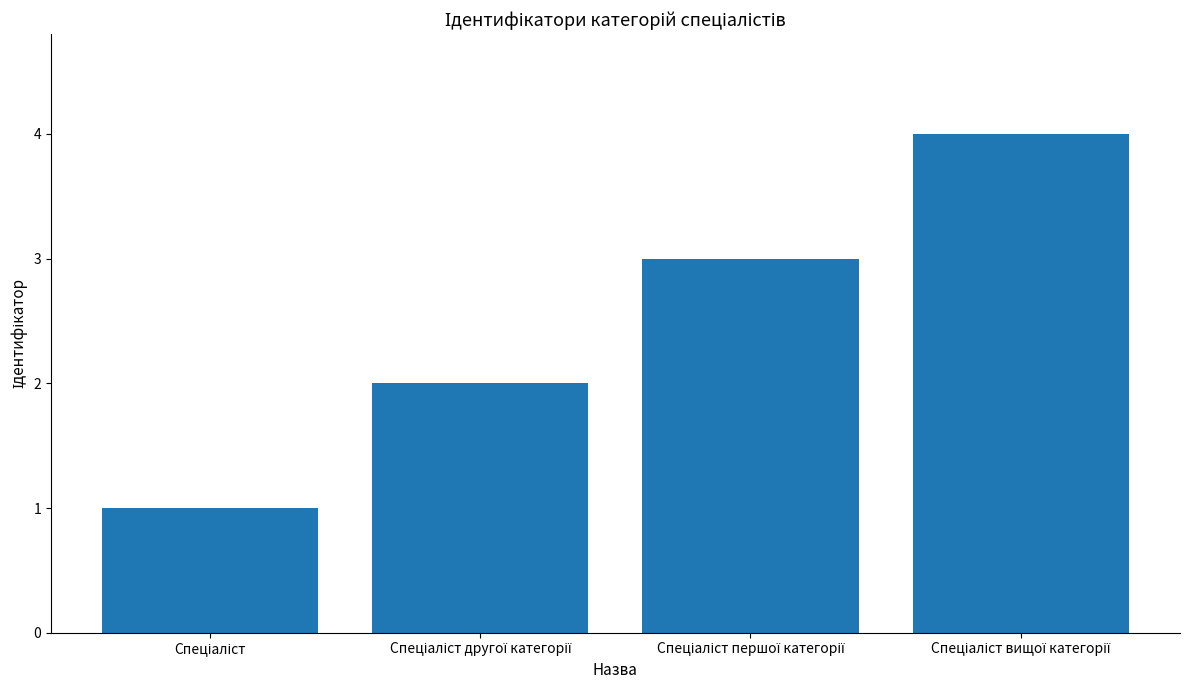

What is the sum of all values?

10